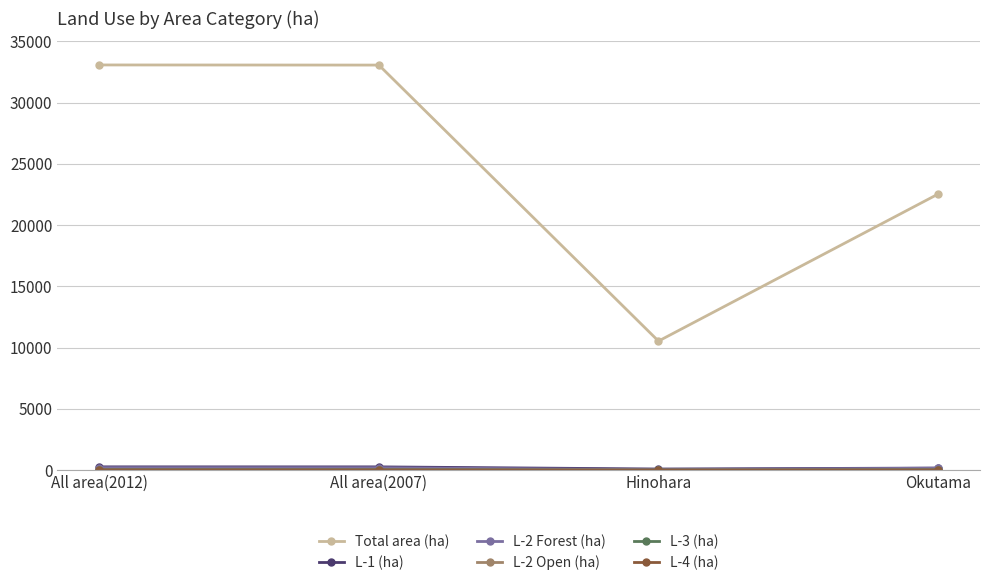

What is the label of the 2nd point from the right?

Hinohara